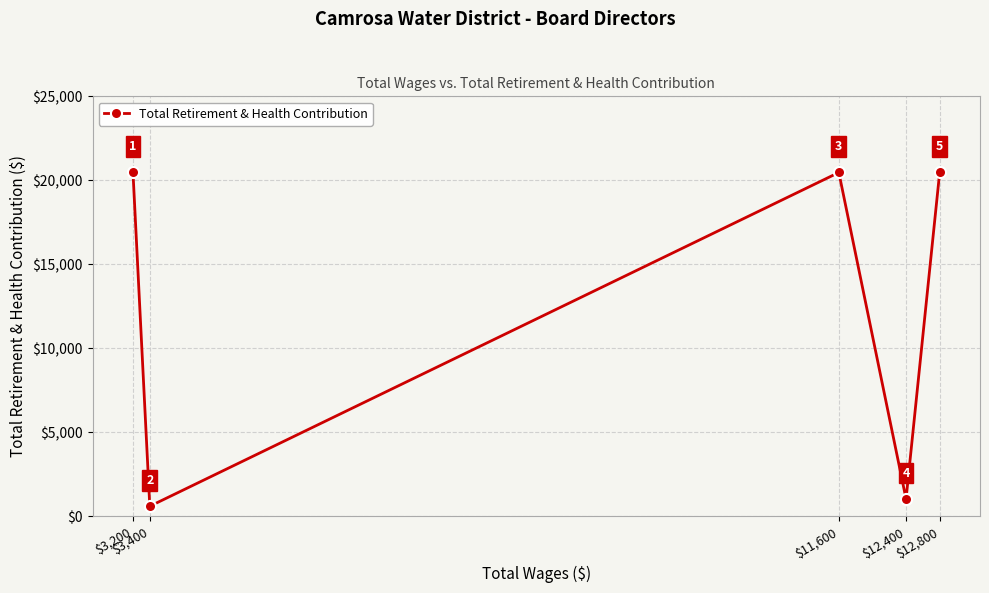

At which category does the data reach its first local peak?

$11,600